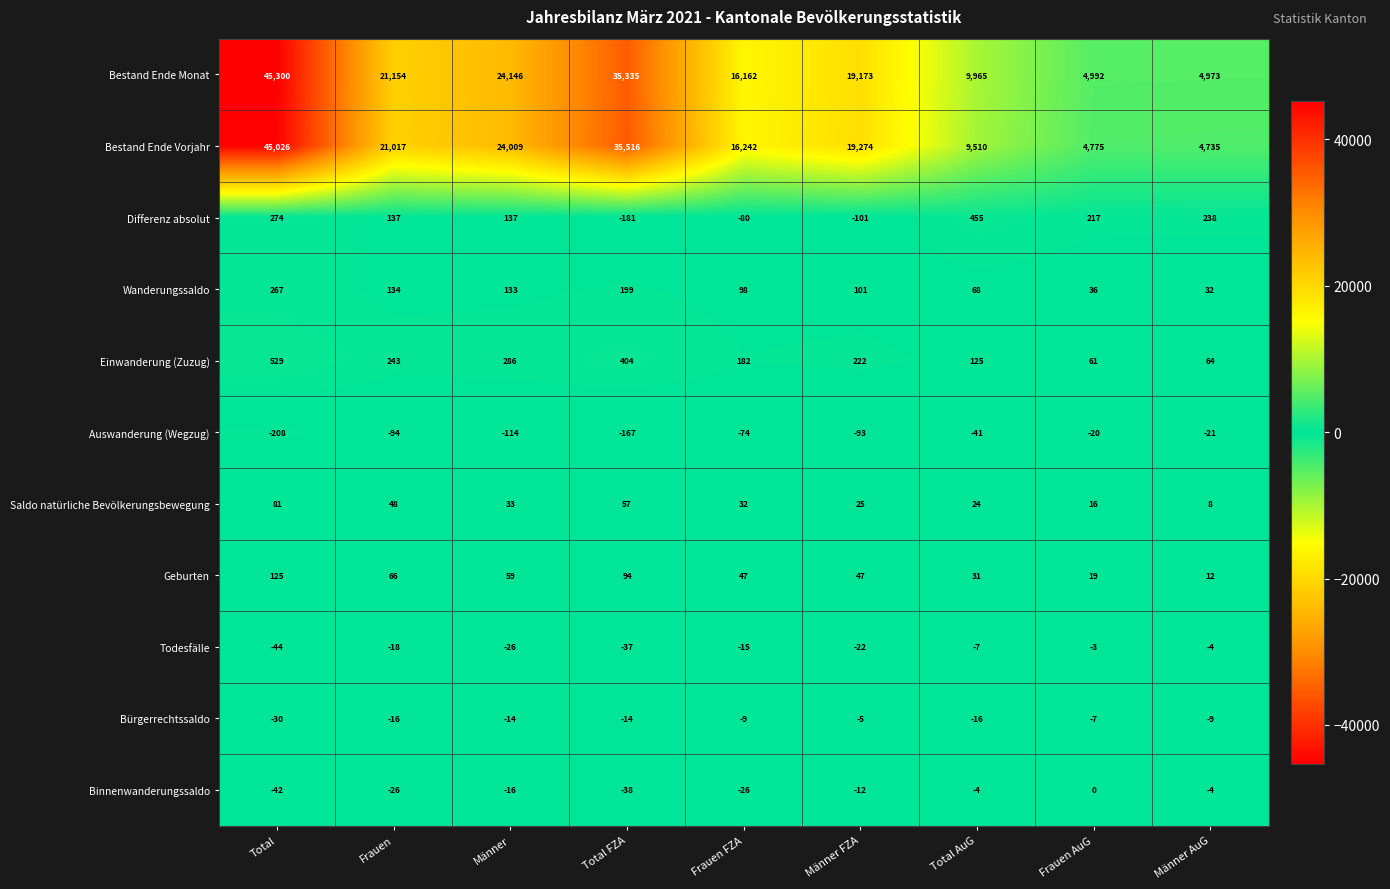

What is the minimum value shown in the chart?

-208